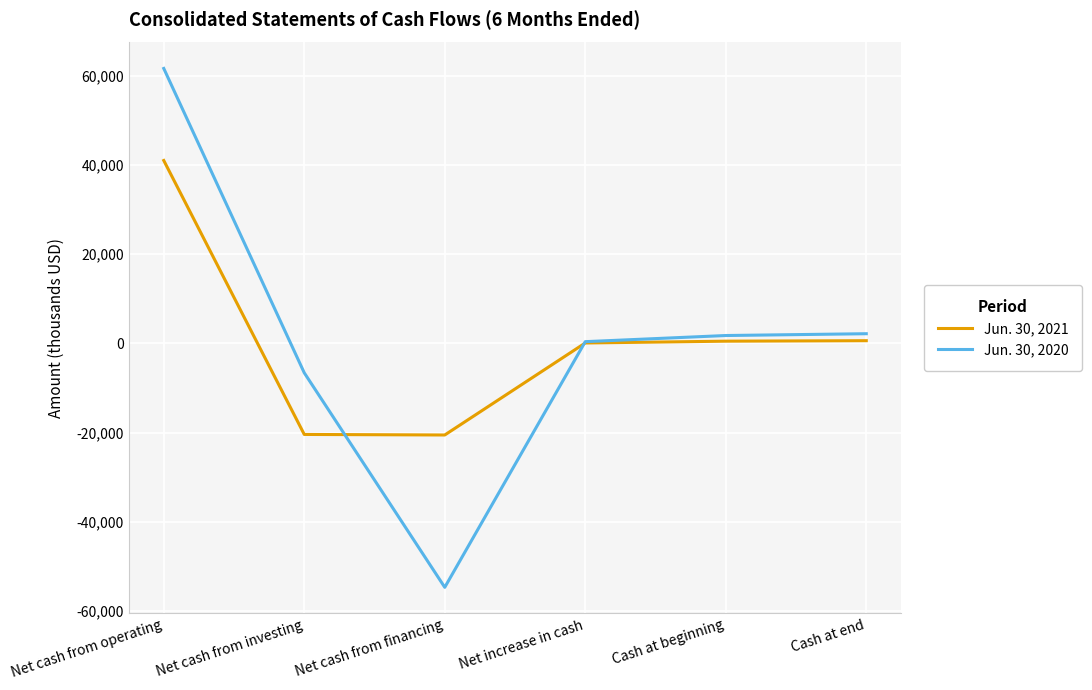

The value of Jun. 30, 2020 at Net cash from financing is -54658. True or false?

True